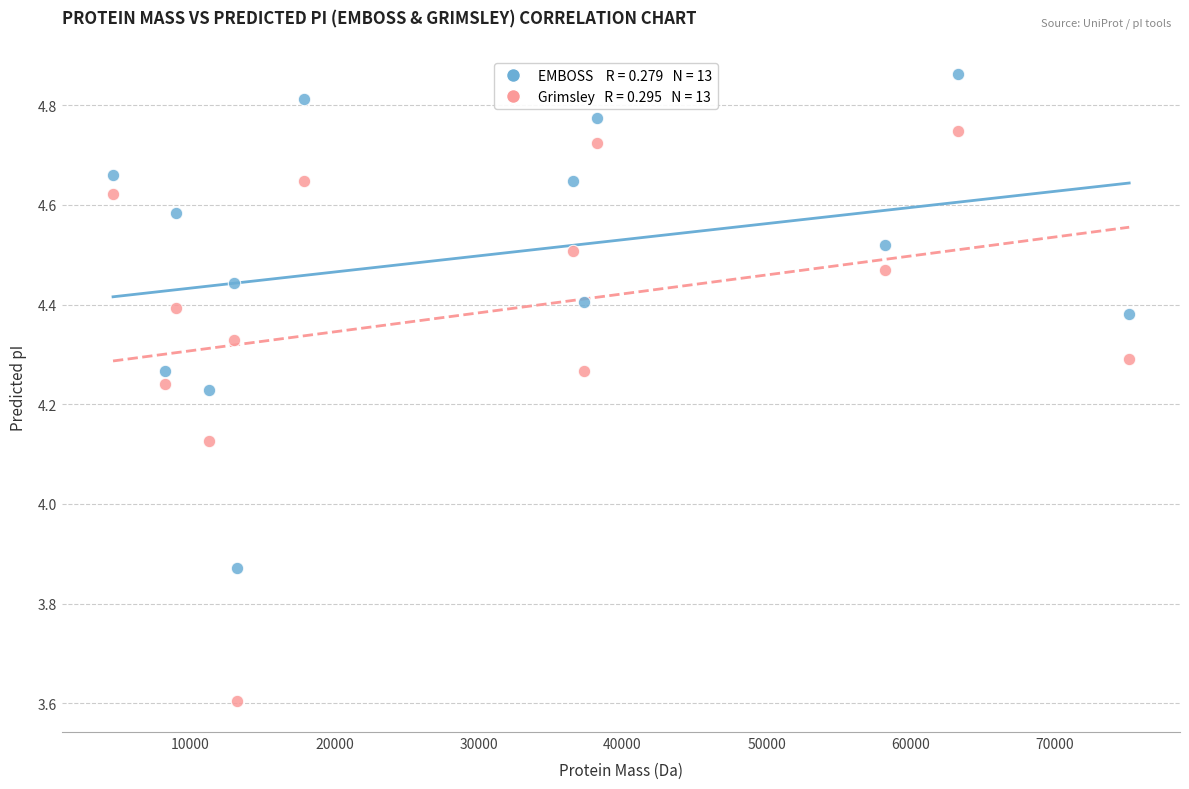

Across all data points, what is the range of Y values (max minus min)?

1.3